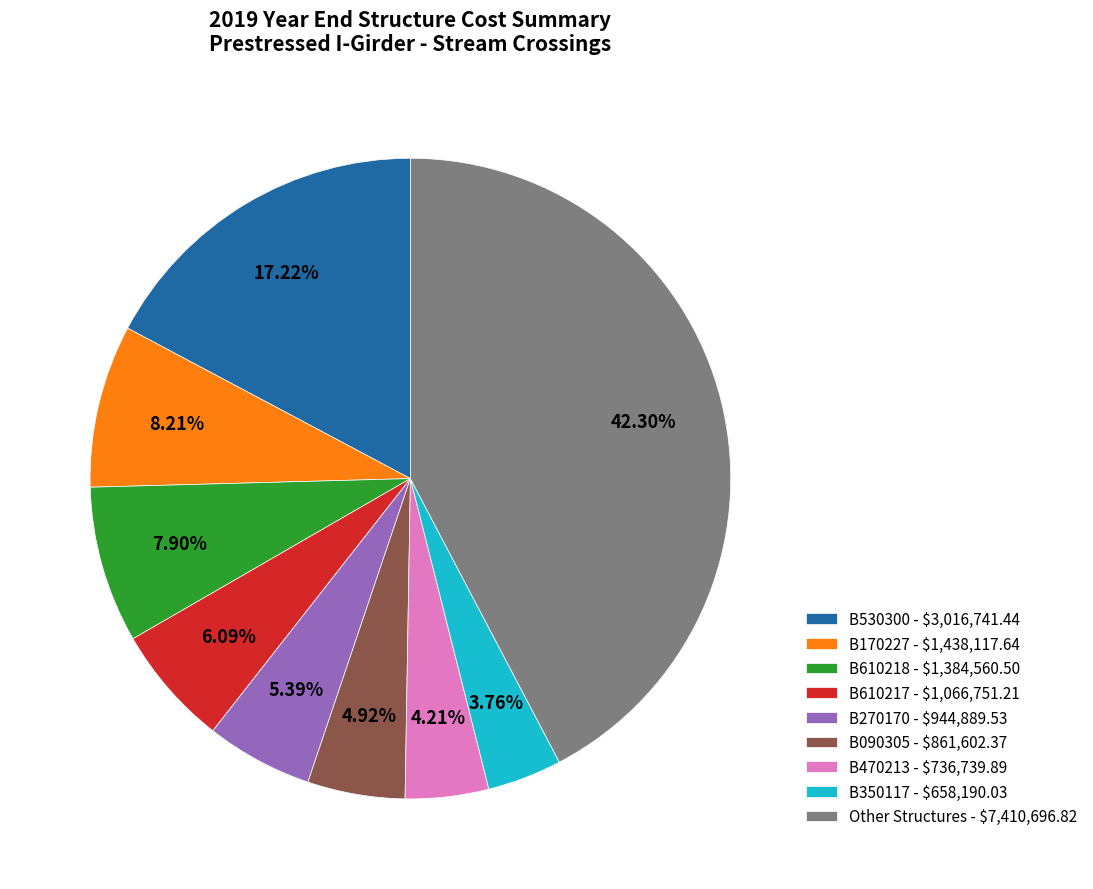

Does B350117 - $658,190.03 account for over 50% of the chart?

No